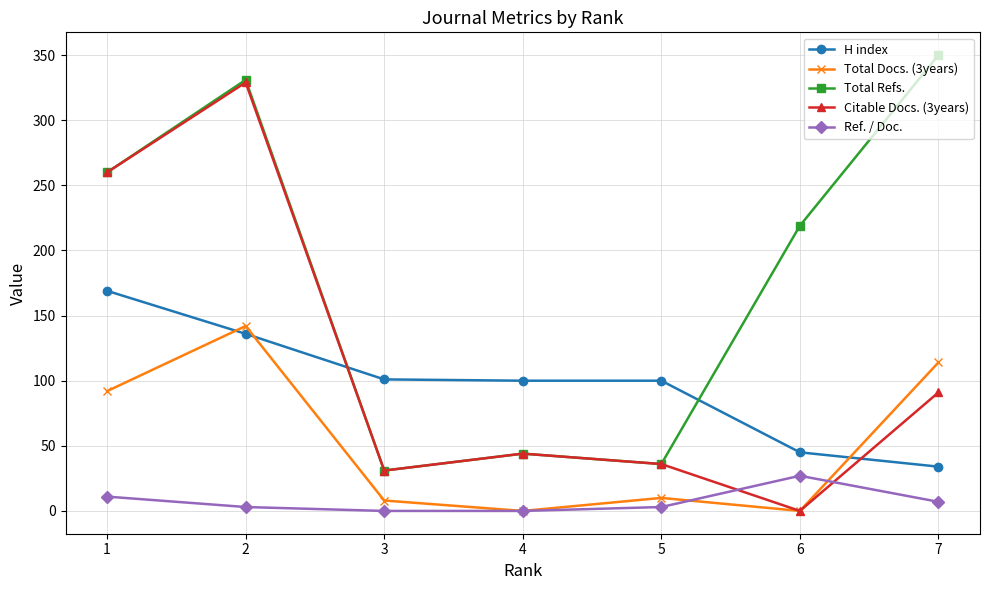

What is the difference between the second highest and minimum values in the Ref. / Doc. series?

11